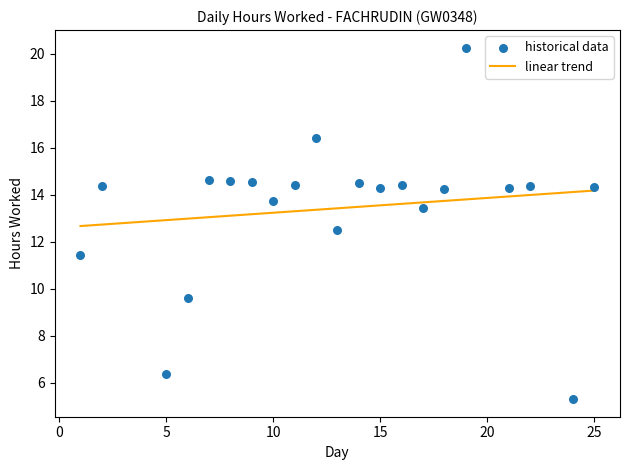

What is the range of Y values (max minus min)?

15.0